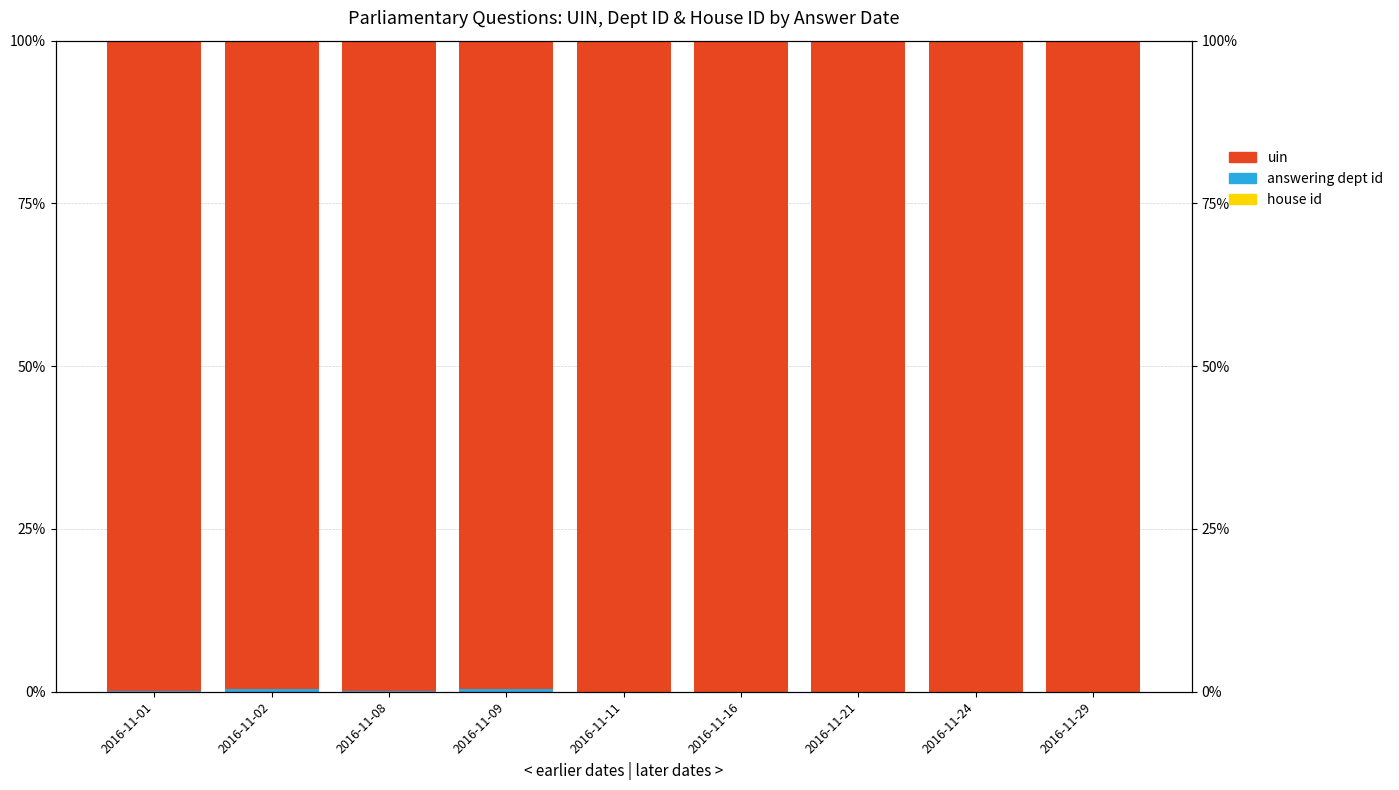

What is the total value across all series at 2016-11-08?

100.0